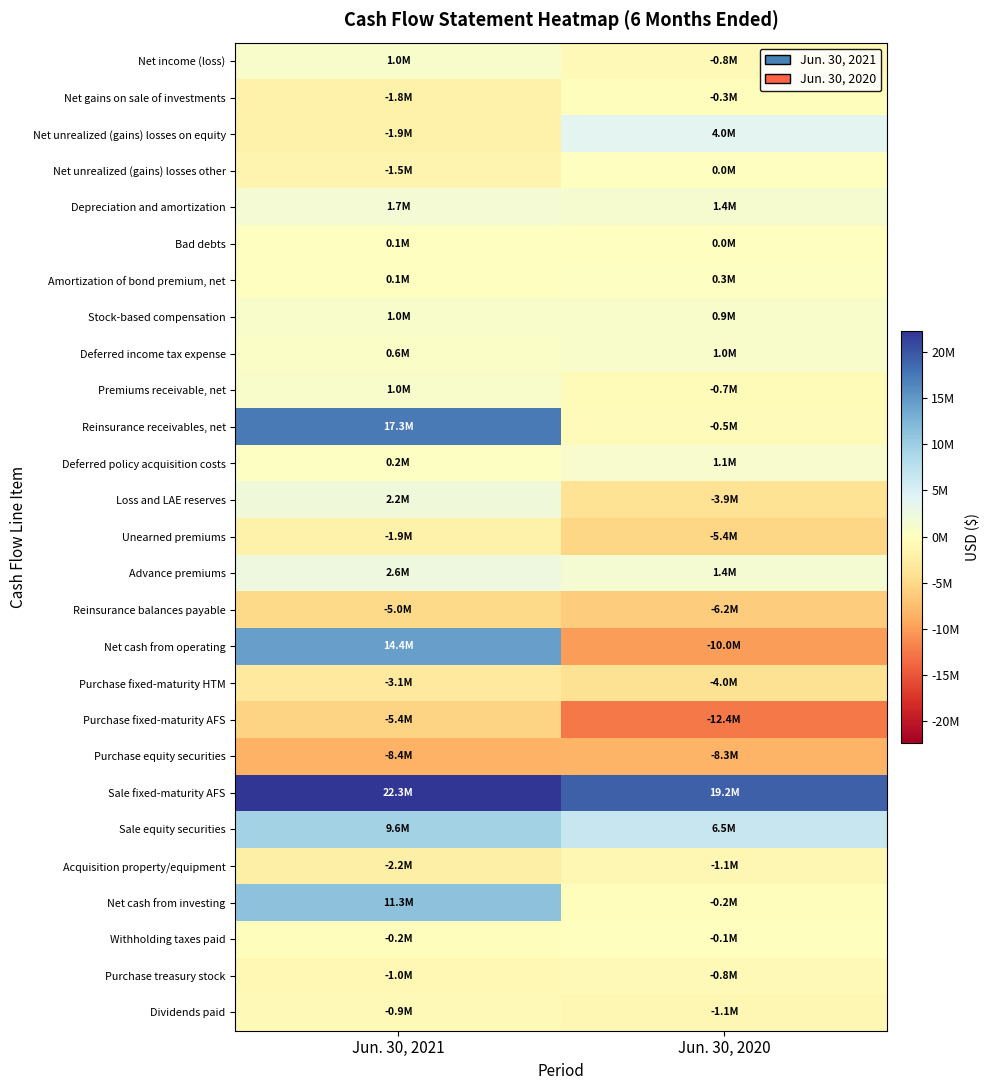

Reading left to right, list all the values displayed in this chart.

Net income (loss): Jun. 30, 2021=1012264	Jun. 30, 2020=-836013
Net gains on sale of investments: Jun. 30, 2021=-1844257	Jun. 30, 2020=-275158
Net unrealized (gains) losses on equity: Jun. 30, 2021=-1924072	Jun. 30, 2020=3979115
Net unrealized (gains) losses other: Jun. 30, 2021=-1507339	Jun. 30, 2020=42593
Depreciation and amortization: Jun. 30, 2021=1659994	Jun. 30, 2020=1360254
Bad debts: Jun. 30, 2021=128518	Jun. 30, 2020=46440
Amortization of bond premium, net: Jun. 30, 2021=107068	Jun. 30, 2020=302279
Stock-based compensation: Jun. 30, 2021=981067	Jun. 30, 2020=942387
Deferred income tax expense: Jun. 30, 2021=588442	Jun. 30, 2020=1017179
Premiums receivable, net: Jun. 30, 2021=971389	Jun. 30, 2020=-679568
Reinsurance receivables, net: Jun. 30, 2021=17267805	Jun. 30, 2020=-491783
Deferred policy acquisition costs: Jun. 30, 2021=191560	Jun. 30, 2020=1112036
Loss and LAE reserves: Jun. 30, 2021=2223810	Jun. 30, 2020=-3890252
Unearned premiums: Jun. 30, 2021=-1936706	Jun. 30, 2020=-5376958
Advance premiums: Jun. 30, 2021=2582330	Jun. 30, 2020=1408269
Reinsurance balances payable: Jun. 30, 2021=-4953735	Jun. 30, 2020=-6247621
Net cash from operating: Jun. 30, 2021=14364315	Jun. 30, 2020=-9981438
Purchase fixed-maturity HTM: Jun. 30, 2021=-3111381	Jun. 30, 2020=-4041750
Purchase fixed-maturity AFS: Jun. 30, 2021=-5424374	Jun. 30, 2020=-12447259
Purchase equity securities: Jun. 30, 2021=-8431047	Jun. 30, 2020=-8290221
Sale fixed-maturity AFS: Jun. 30, 2021=22276142	Jun. 30, 2020=19174048
Sale equity securities: Jun. 30, 2021=9569363	Jun. 30, 2020=6479813
Acquisition property/equipment: Jun. 30, 2021=-2195985	Jun. 30, 2020=-1101416
Net cash from investing: Jun. 30, 2021=11307718	Jun. 30, 2020=-226785
Withholding taxes paid: Jun. 30, 2021=-181706	Jun. 30, 2020=-124342
Purchase treasury stock: Jun. 30, 2021=-1040050	Jun. 30, 2020=-801788
Dividends paid: Jun. 30, 2021=-854272	Jun. 30, 2020=-1103400